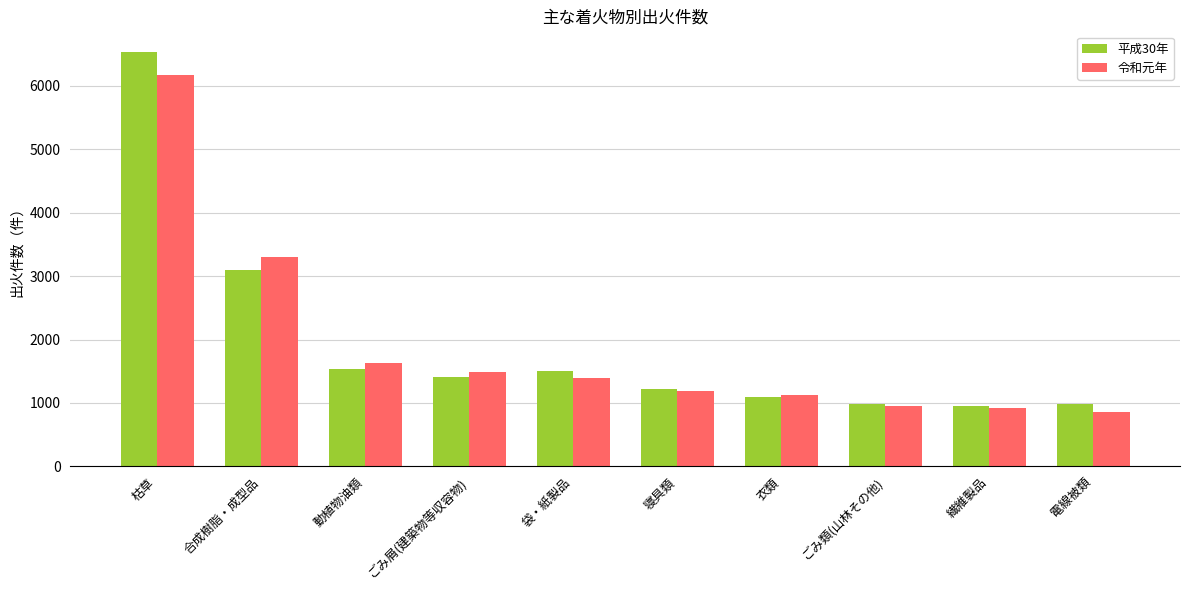

What is the total value across all series at 繊維製品?

1873